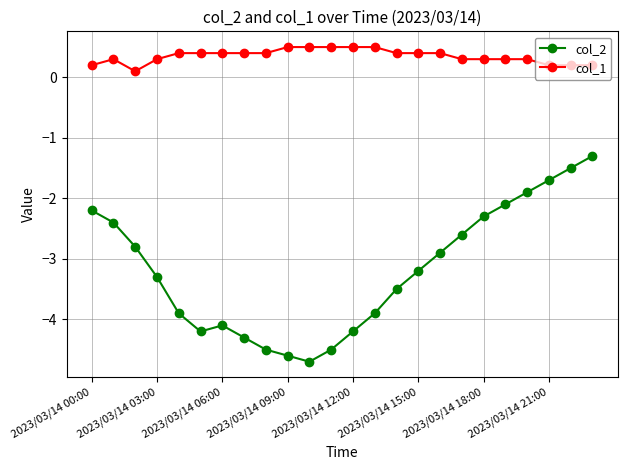

Which series has the largest total across all categories?

col_1